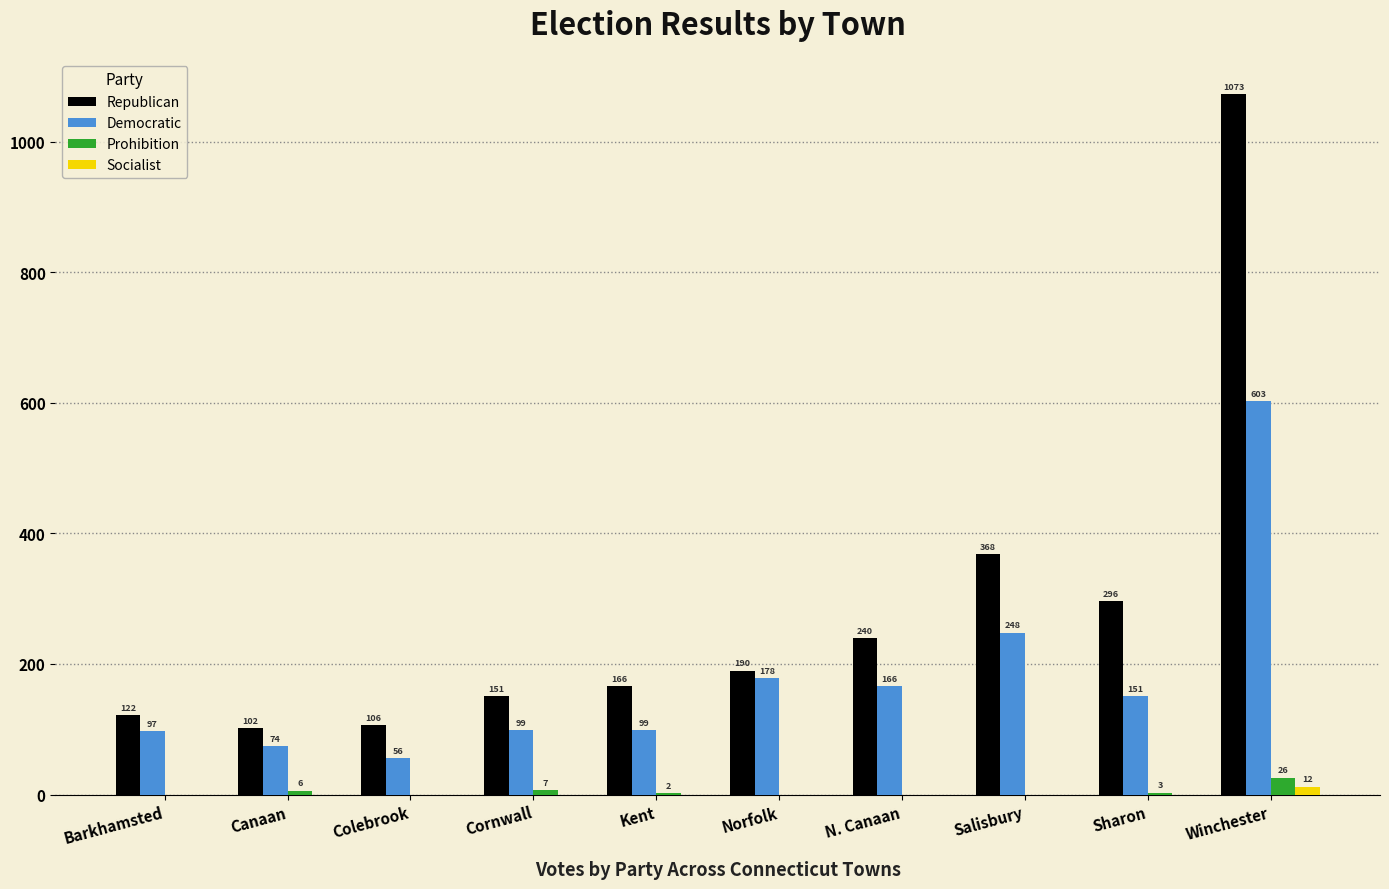

How many distinct data groups are displayed?

4